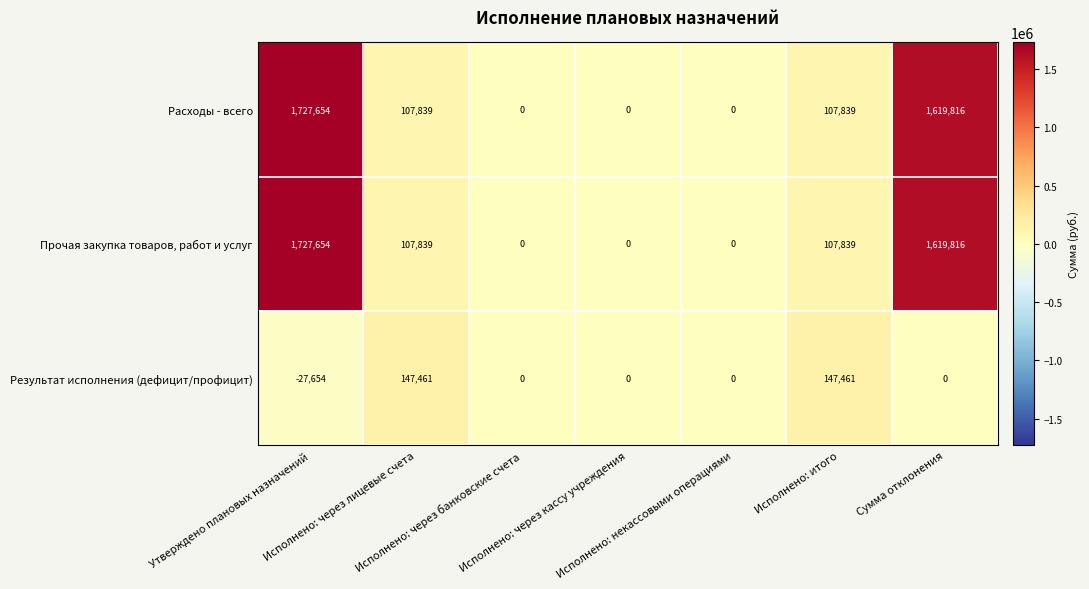

What is the difference between the second highest and minimum values in the Результат исполнения (дефицит/профицит) series?

175115